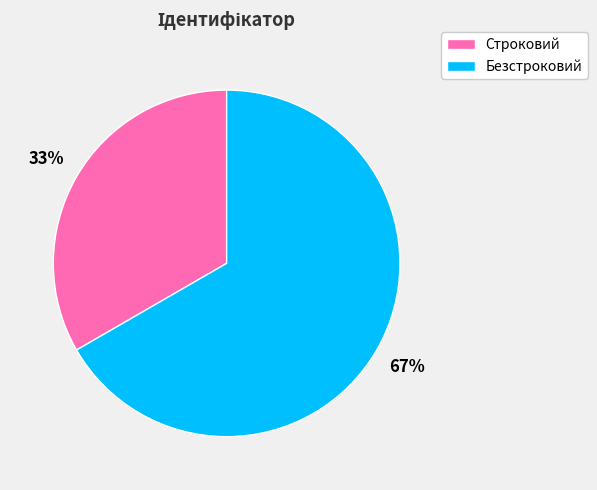

What percentage is the Строковий slice, to the nearest percent?

33%